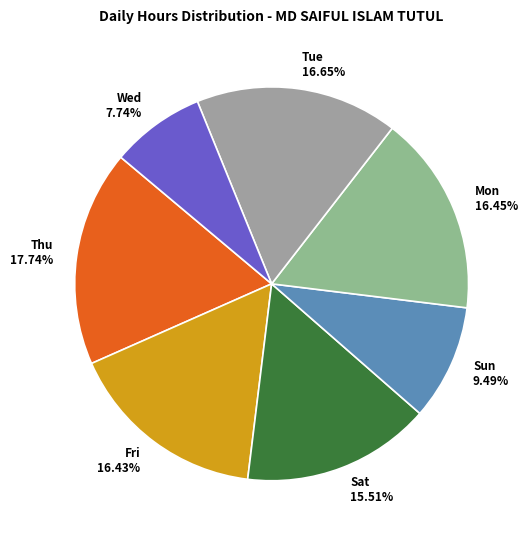

How many slices are in this pie chart?

7